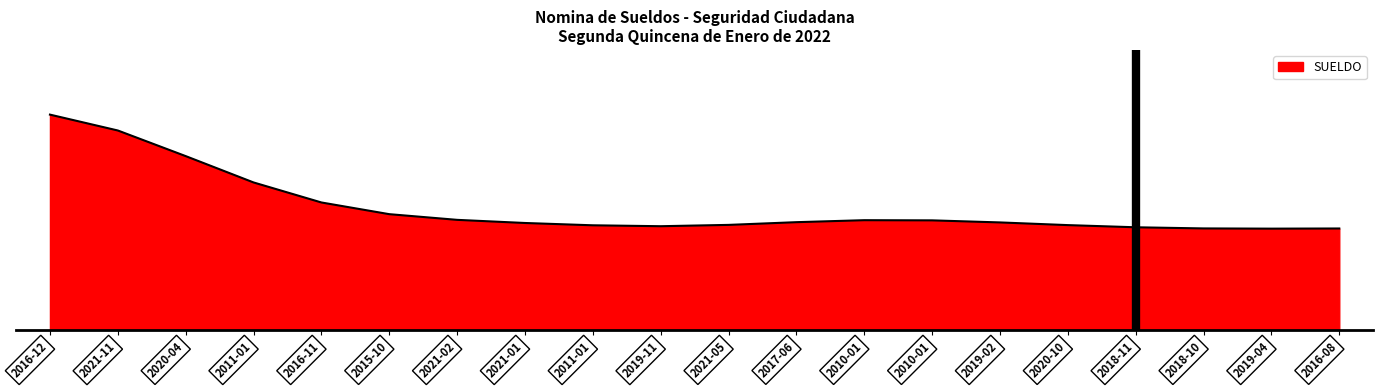

What is the label of the 10th point from the right?

2021-05